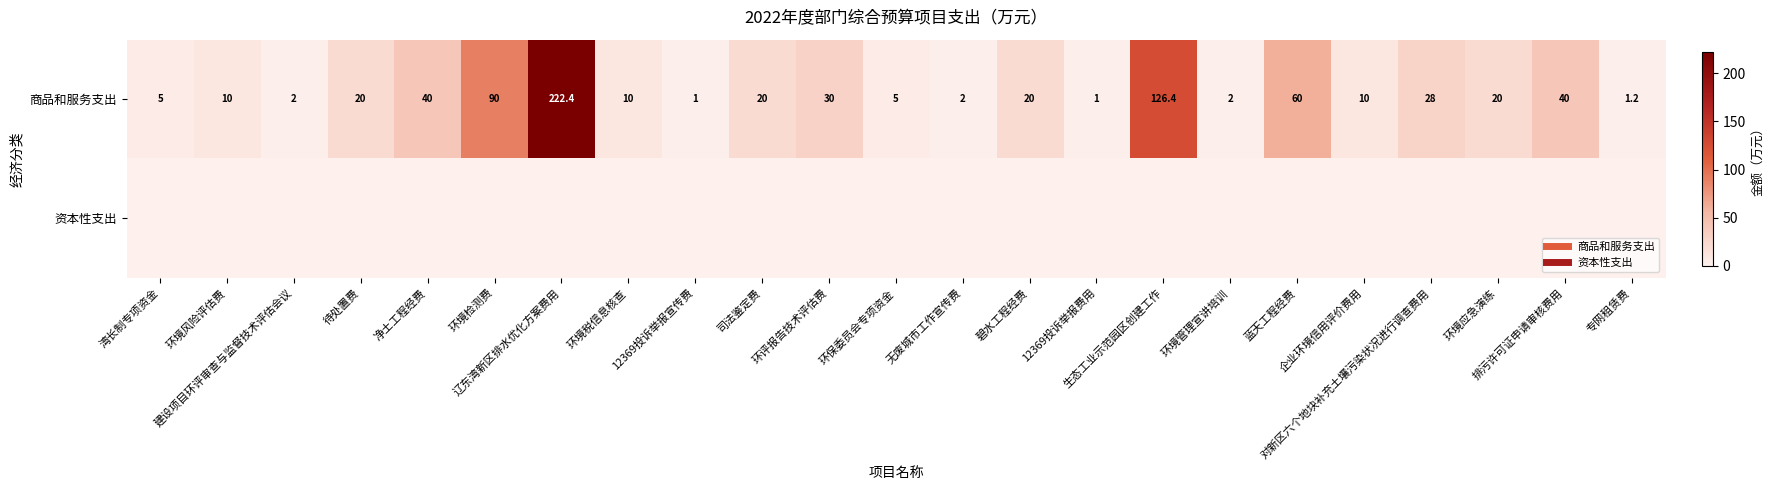

Rank the series by their average value, from highest to lowest.

商品和服务支出, 资本性支出